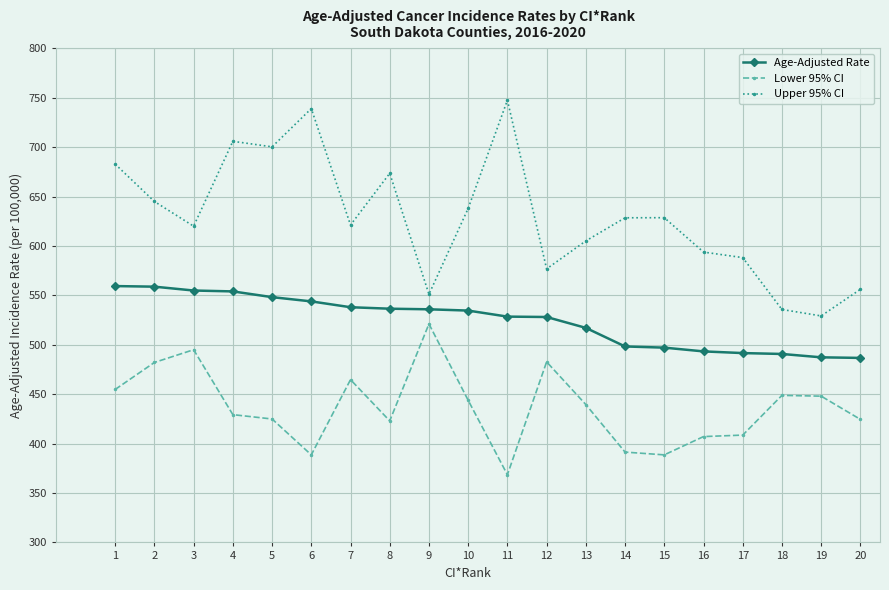

What is the sum of all Upper 95% CI values?

12566.3